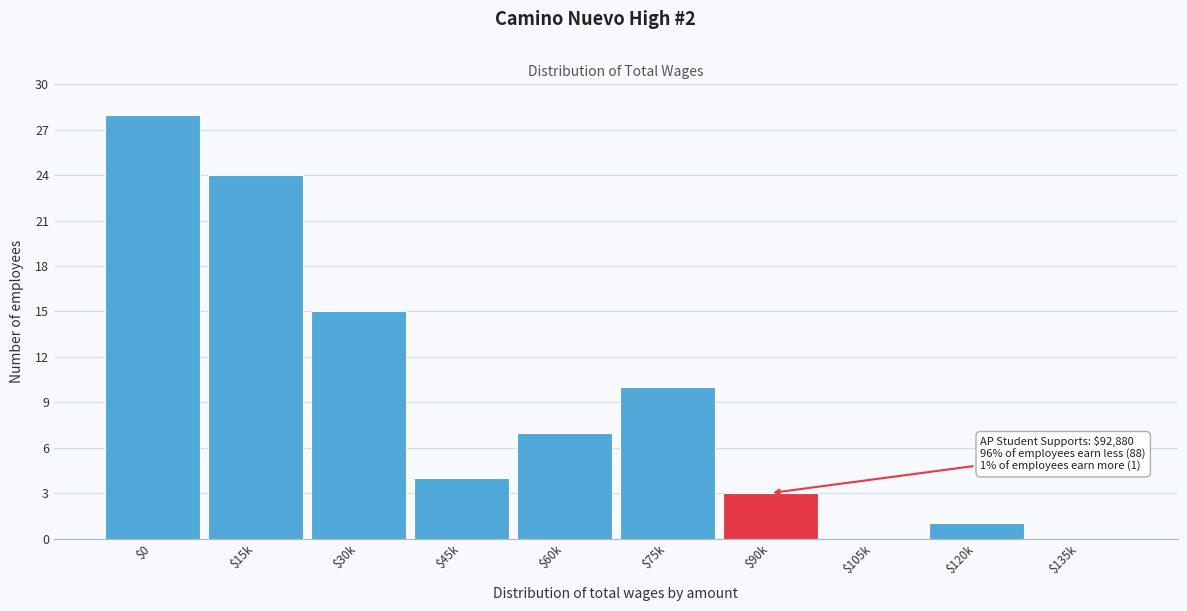

The value at $0 is 7. True or false?

False